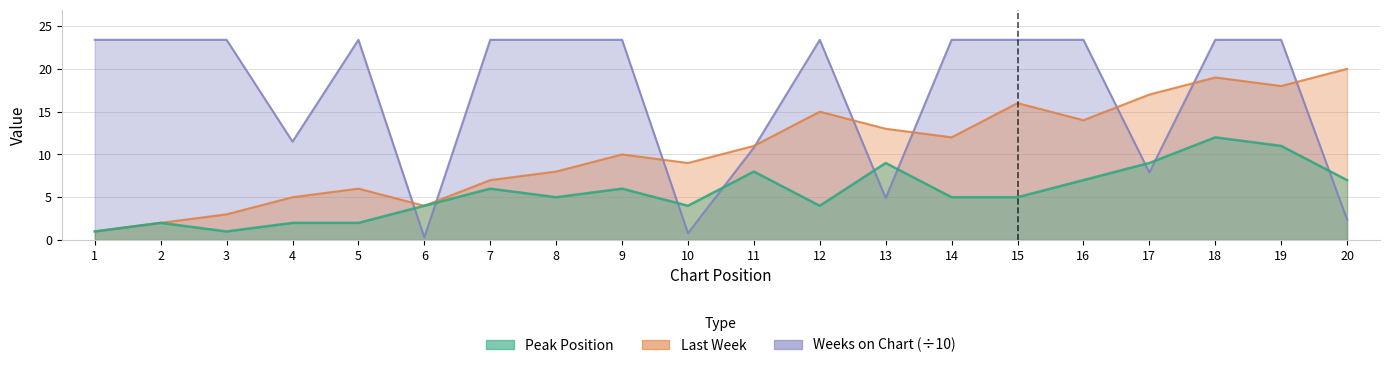

Is it true that Last Week equals 17.0 at 17?

True